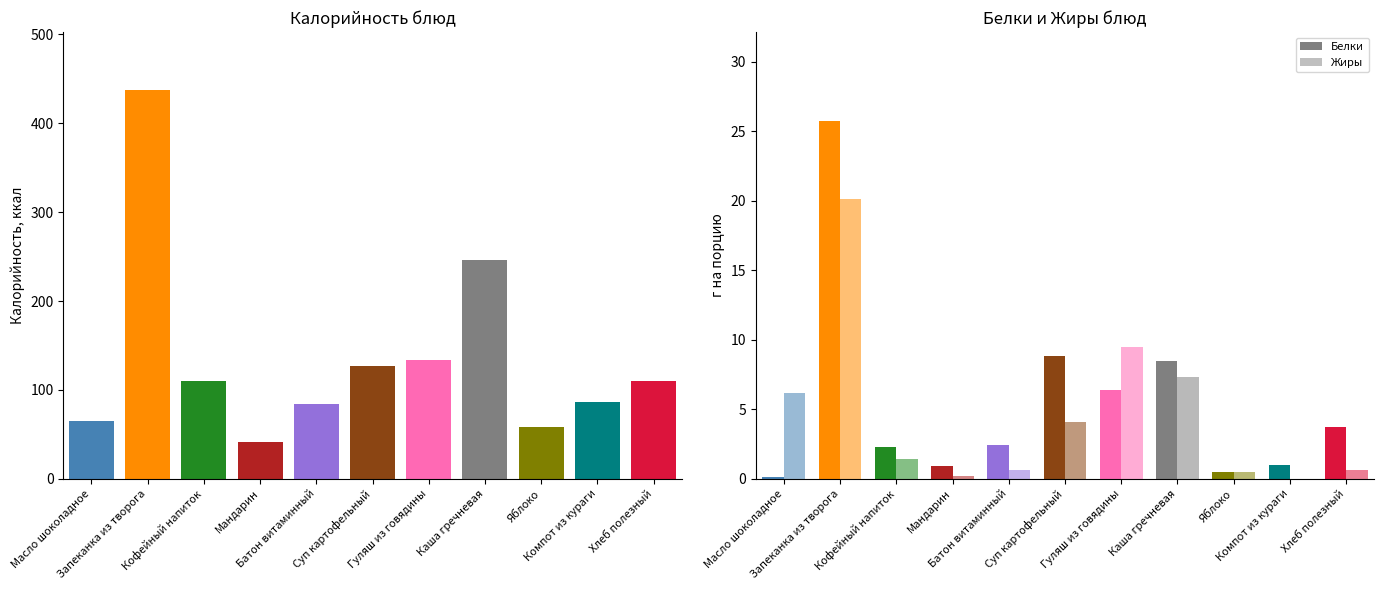

What is the average value of the Белки series?

5.5